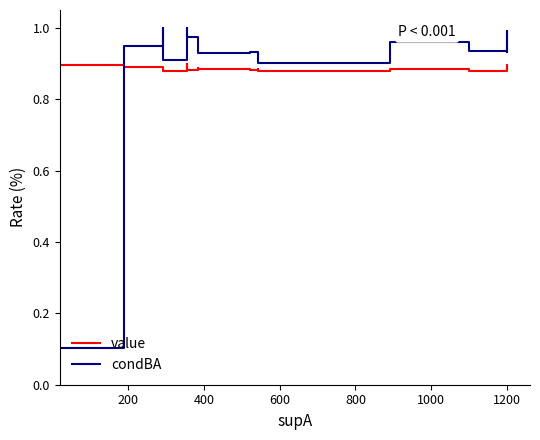

How many times do value and condBA cross each other?

1